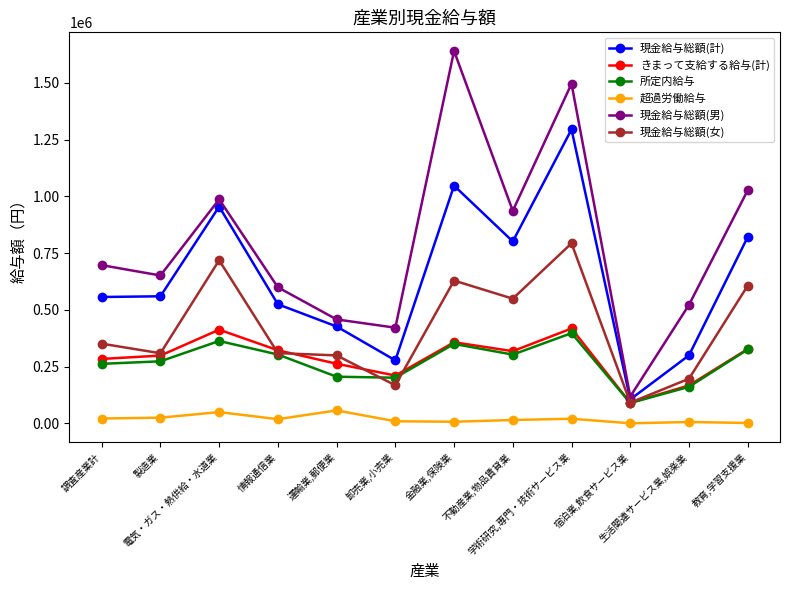

In 超過労働給与, how many points are lower than both neighbors (excluding endpoints)?

3